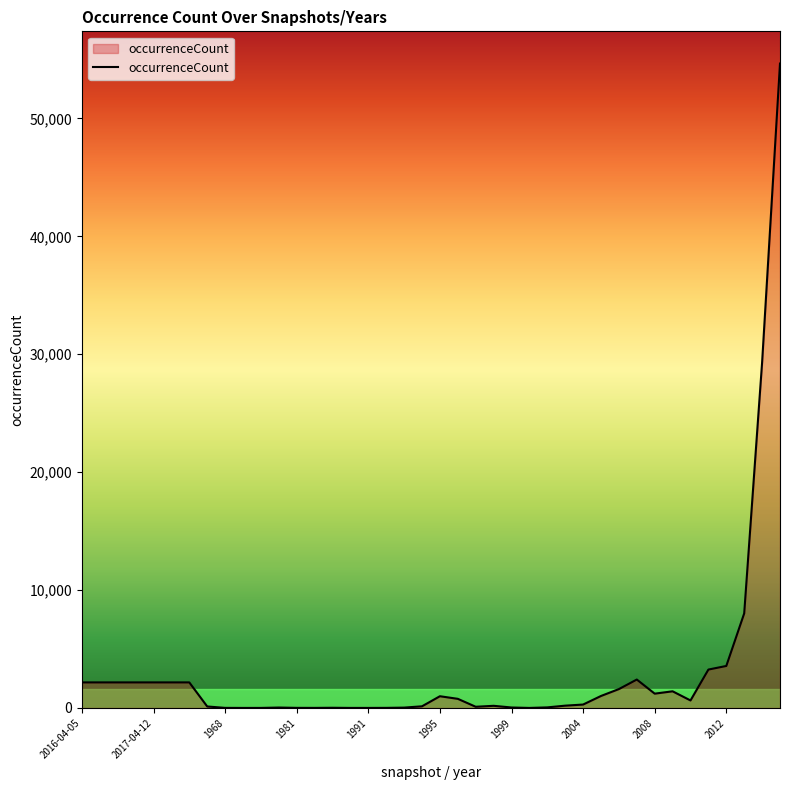

What is the difference between the maximum and minimum values?

54650